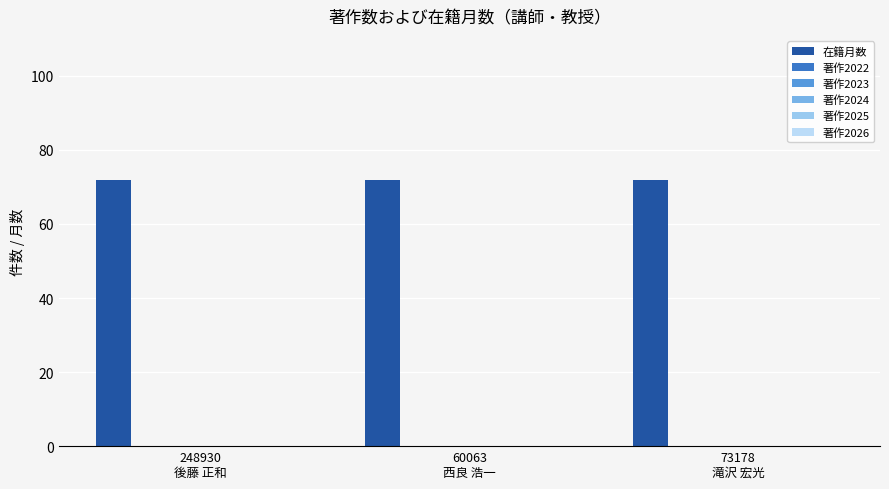

Which series has the largest range (max minus min)?

在籍月数